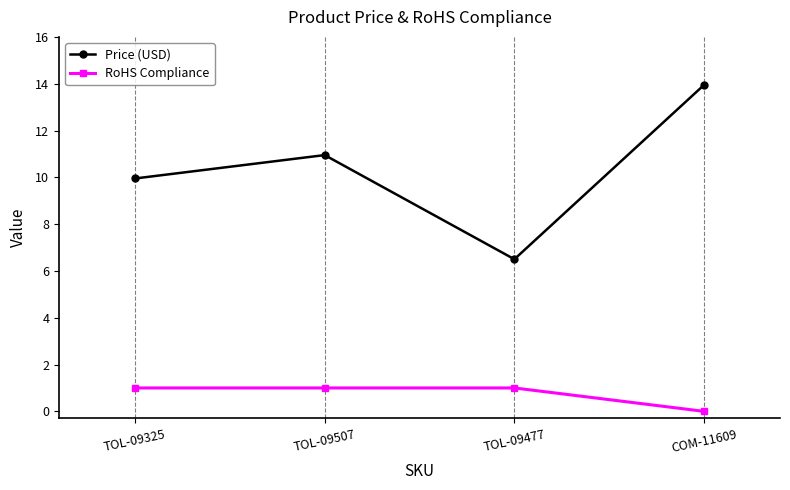

Rank the series by their average value, from highest to lowest.

Price (USD), RoHS Compliance